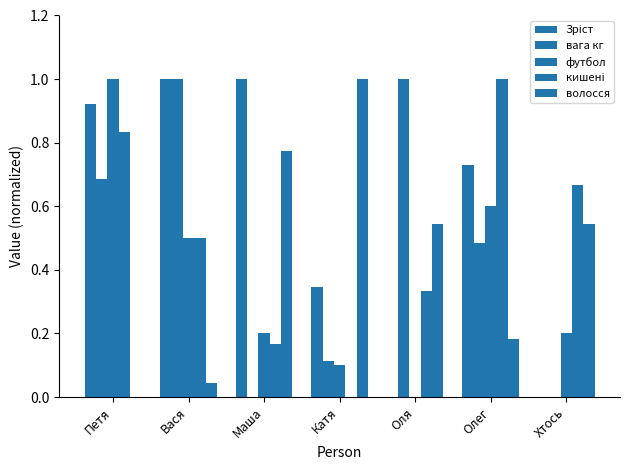

Which category has the lowest value across all series?

Оля